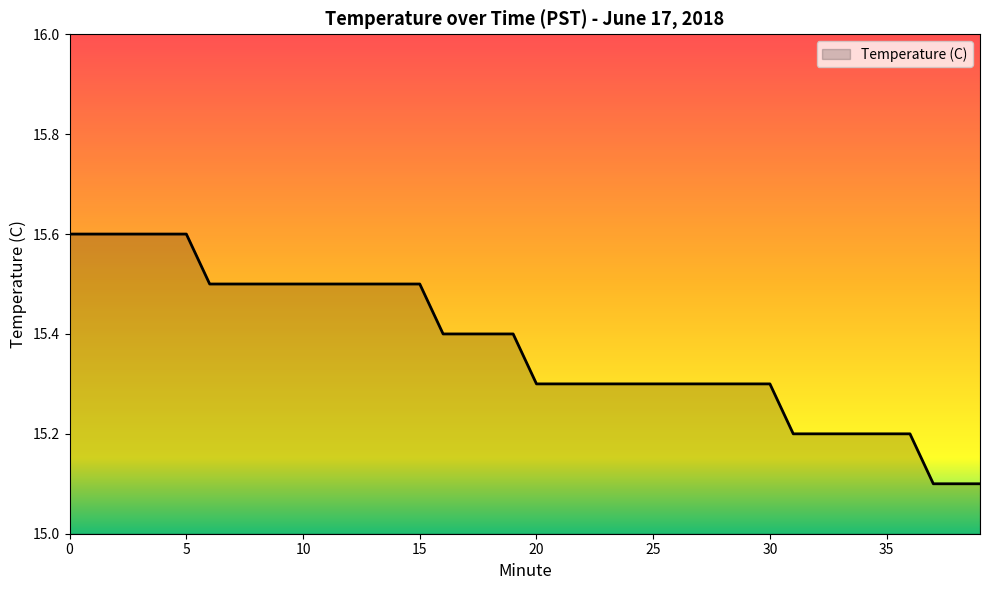

Count the values in the range 15 to 16.

40